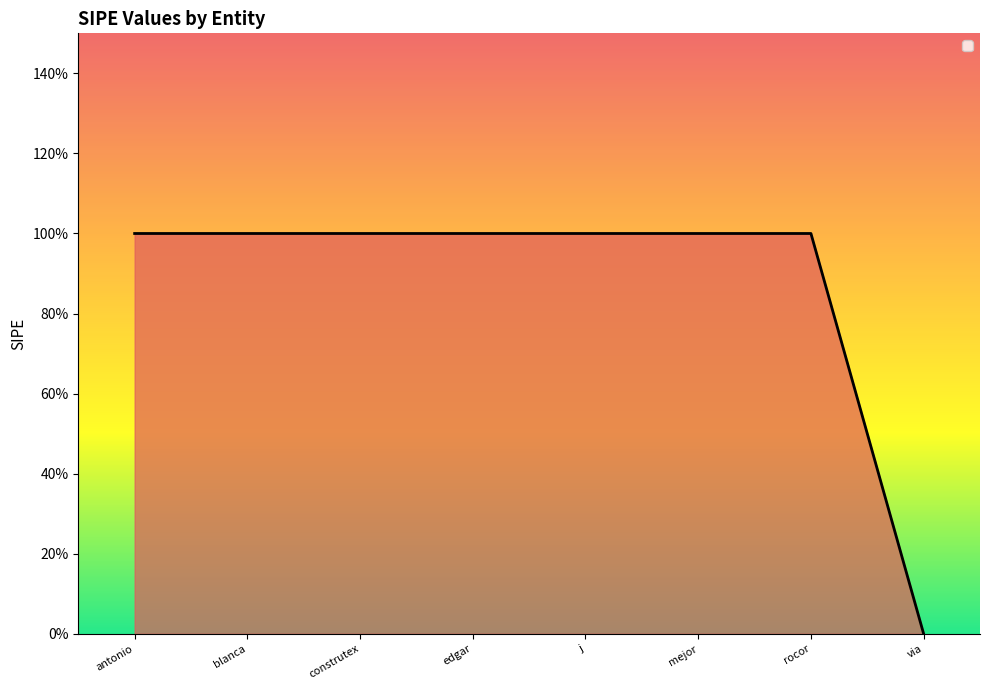

Does the chart have visible grid lines?

No